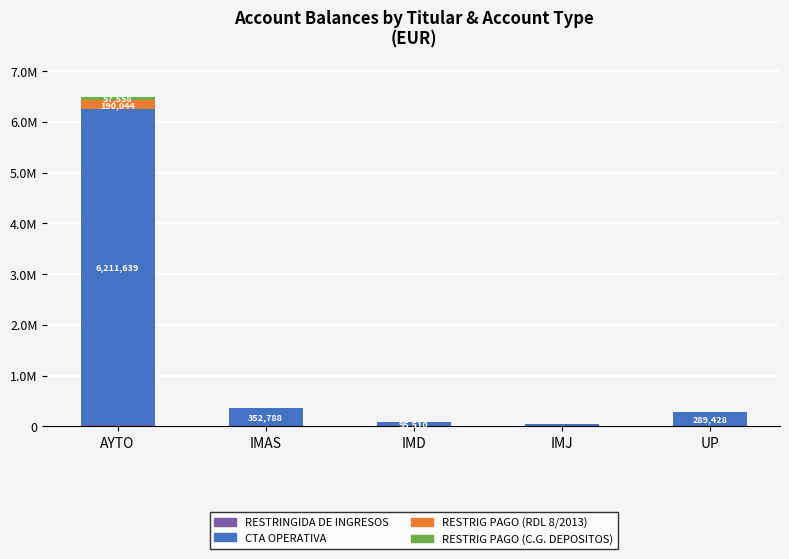

At which label is RESTRIG PAGO (RDL 8/2013) closest to 95021?

IMAS